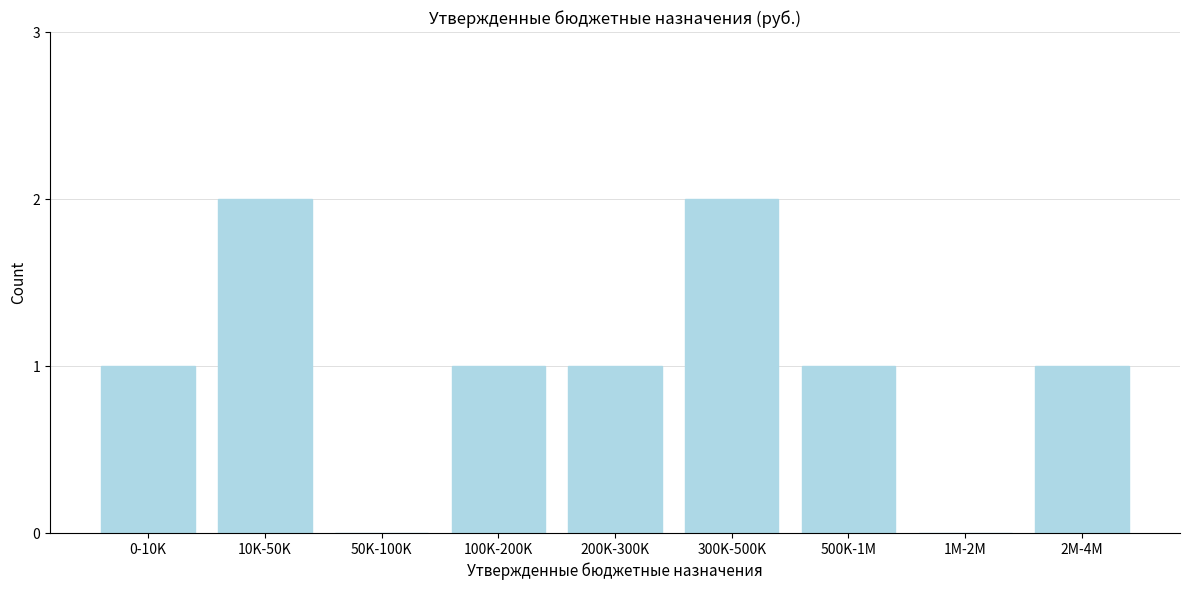

Reading left to right, what are all the values shown in this chart?

0-10K=1	10K-50K=2	50K-100K=0	100K-200K=1	200K-300K=1	300K-500K=2	500K-1M=1	1M-2M=0	2M-4M=1